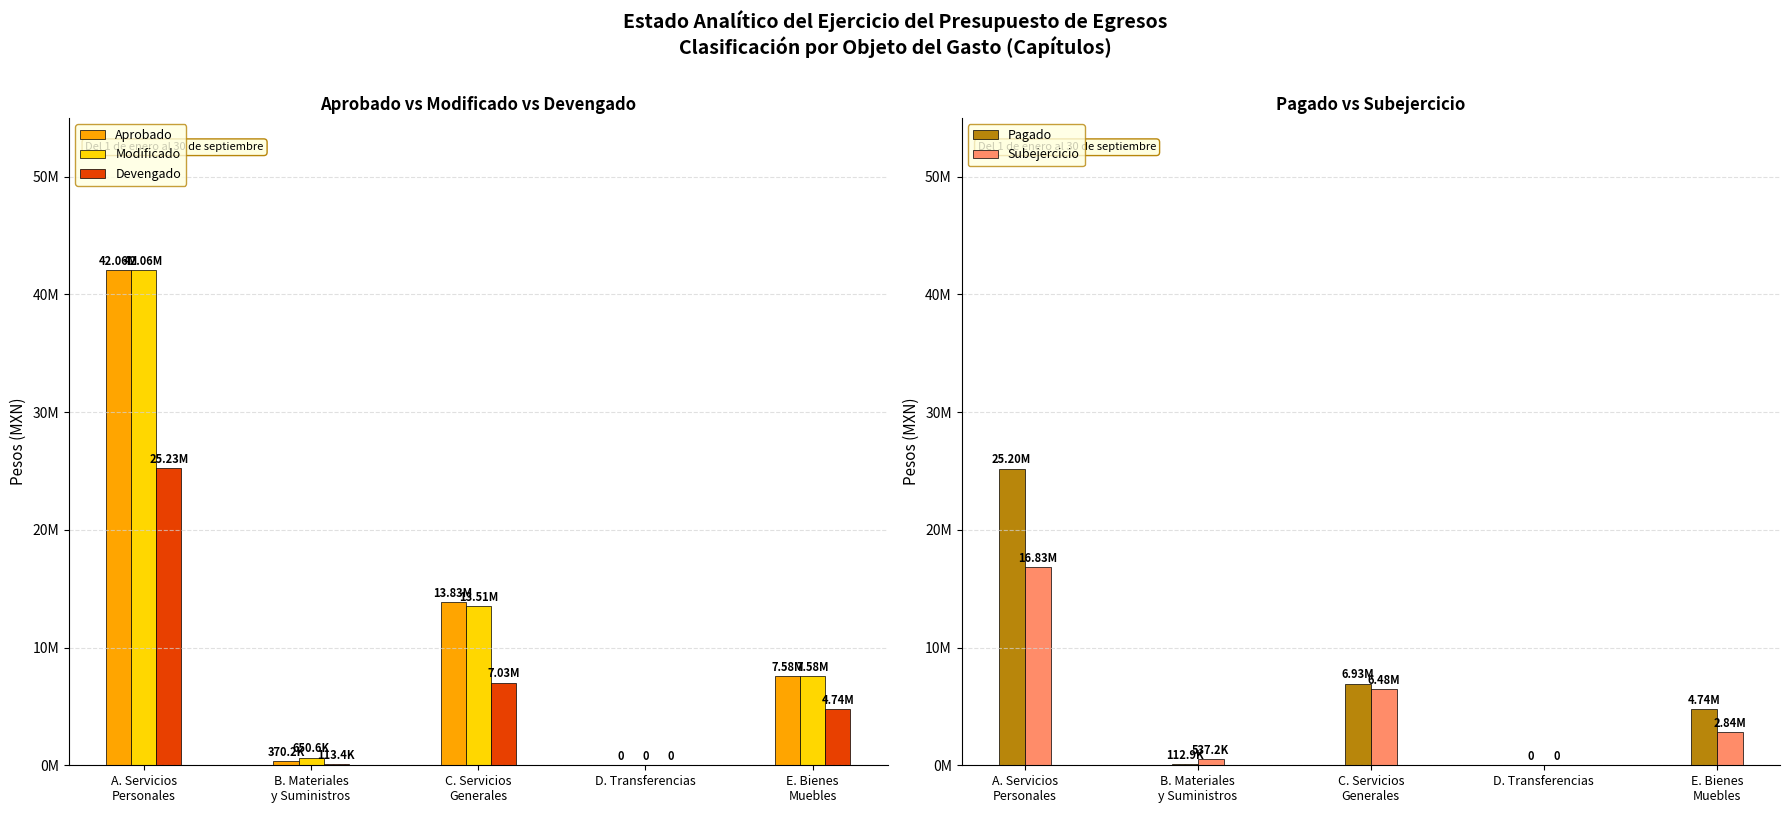

List the labels in order of Modificado value, largest first.

A. Servicios
Personales, C. Servicios
Generales, E. Bienes
Muebles, B. Materiales
y Suministros, D. Transferencias